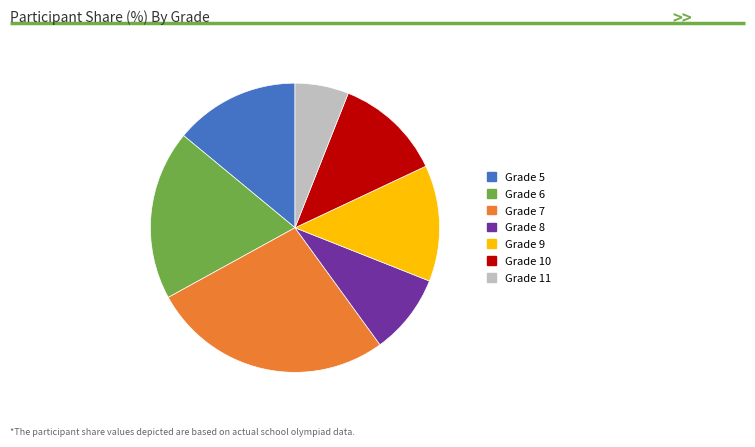

Is there a majority slice in this chart?

No